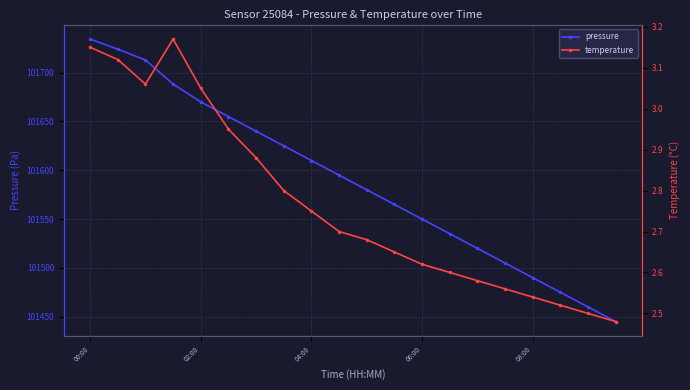

The value of pressure at 06:00 is 156959.3. True or false?

False